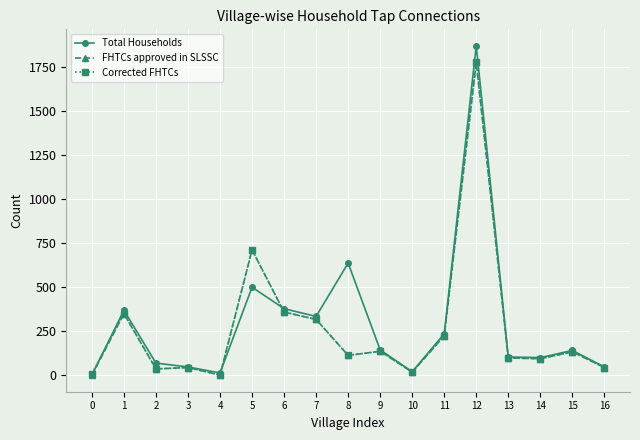

Does the chart have visible grid lines?

Yes